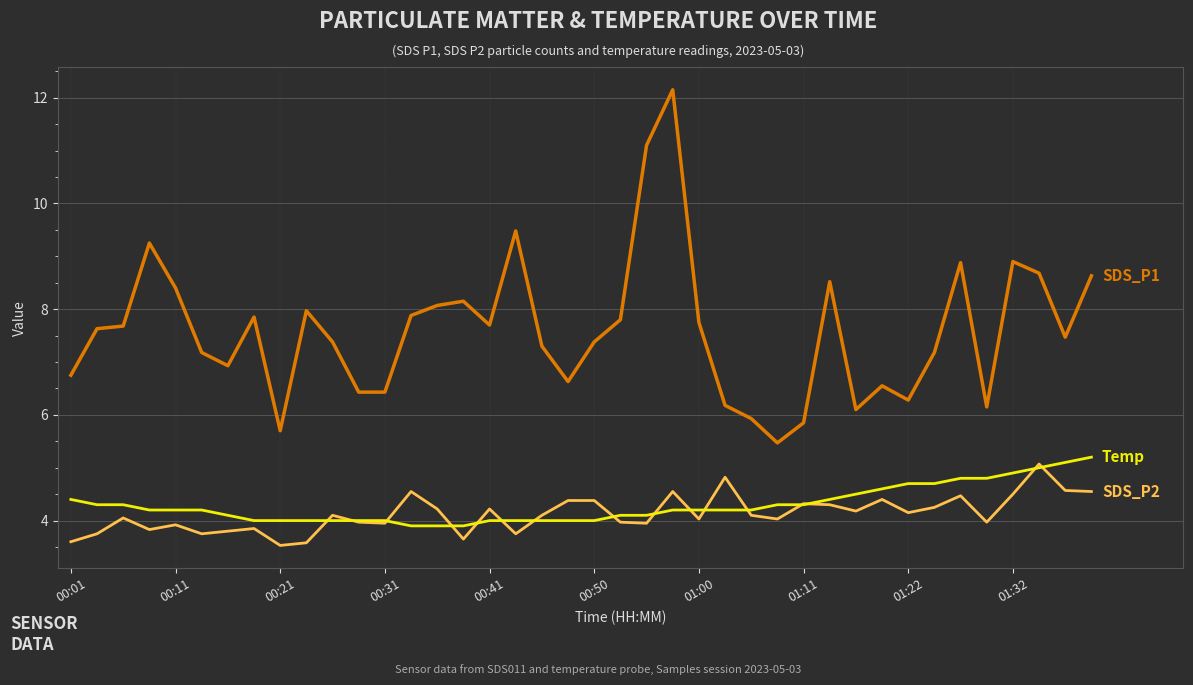

What is the greatest value displayed?

12.2